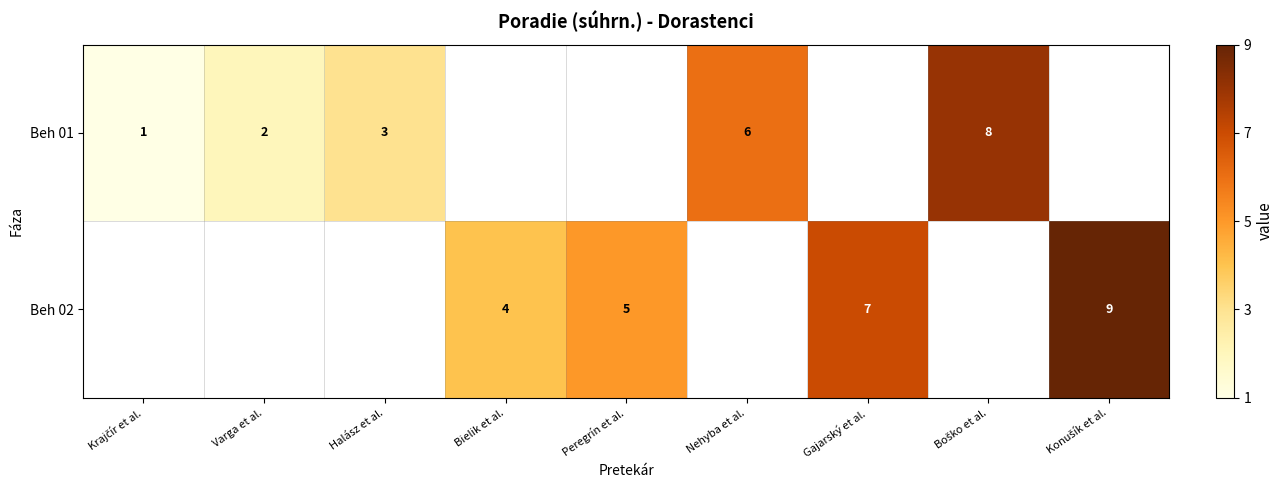

The Beh 01 series shows 2 at Varga et al.. True or false?

True